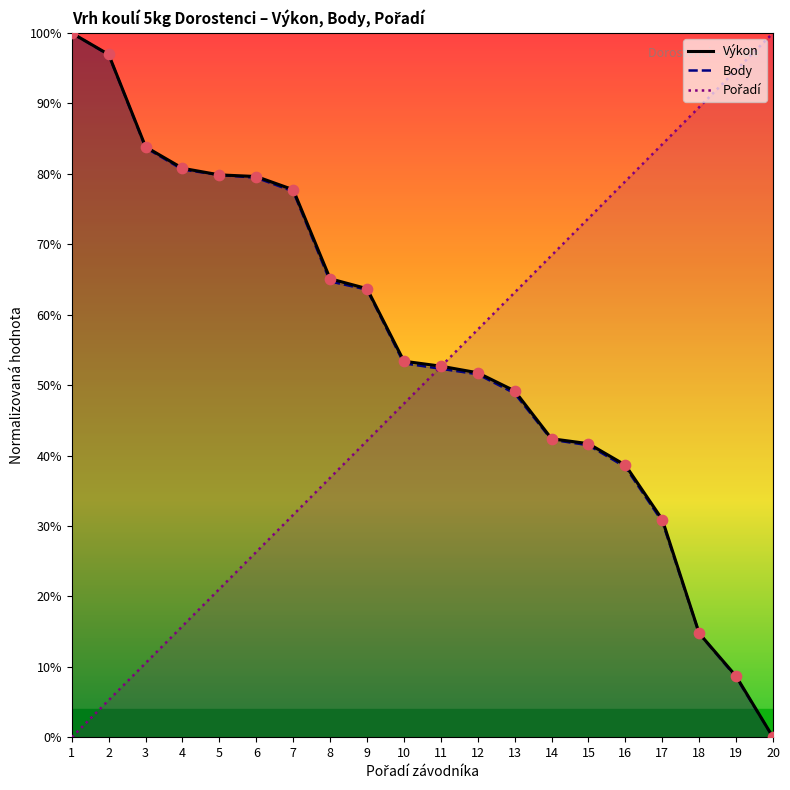

At which category is the sum across all series the highest?

1